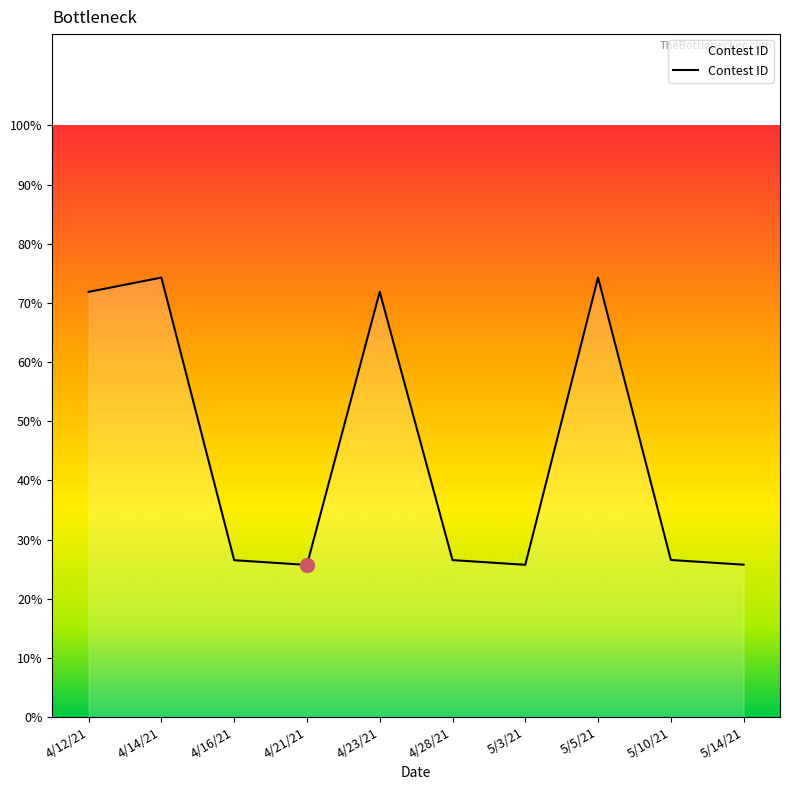

Where does the data first go above 295976?

4/12/21